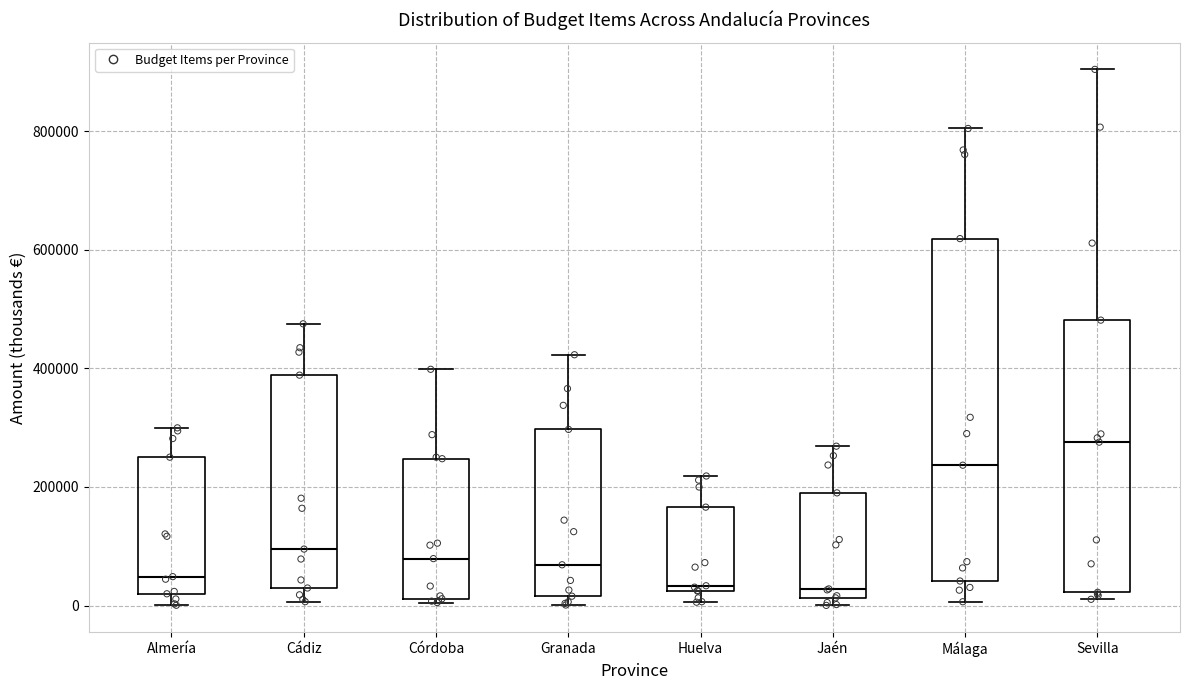

Reading left to right, transcribe this box plot: for each box, give where its median line is, the range the box spans, and where its two whiskers end, as read against the y-axis. The values are not printed on the chart, so give them approximately, as read against the axis.

Almería: median 40000, box 20000 to 260000, whiskers 0 to 300000
Cádiz: median 100000, box 20000 to 380000, whiskers 0 to 480000
Córdoba: median 80000, box 20000 to 240000, whiskers 0 to 400000
Granada: median 60000, box 20000 to 300000, whiskers 0 to 420000
Huelva: median 40000, box 20000 to 160000, whiskers 0 to 220000
Jaén: median 20000 (just above the box's lower edge), box 20000 to 180000, whiskers 0 to 260000
Málaga: median 240000, box 40000 to 620000, whiskers 0 to 800000
Sevilla: median 280000, box 20000 to 480000, whiskers 20000 (just below the box's lower edge) to 900000